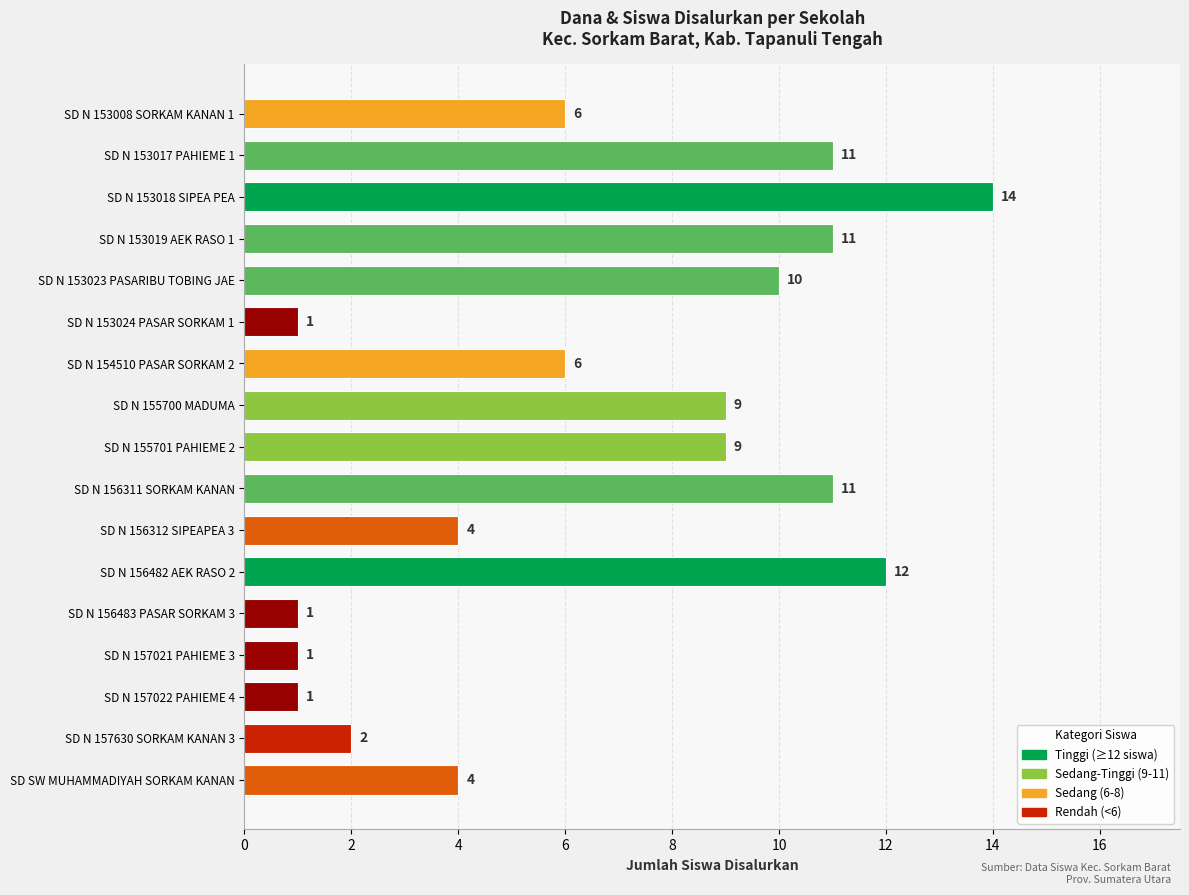

How many distinct data groups are displayed?

1